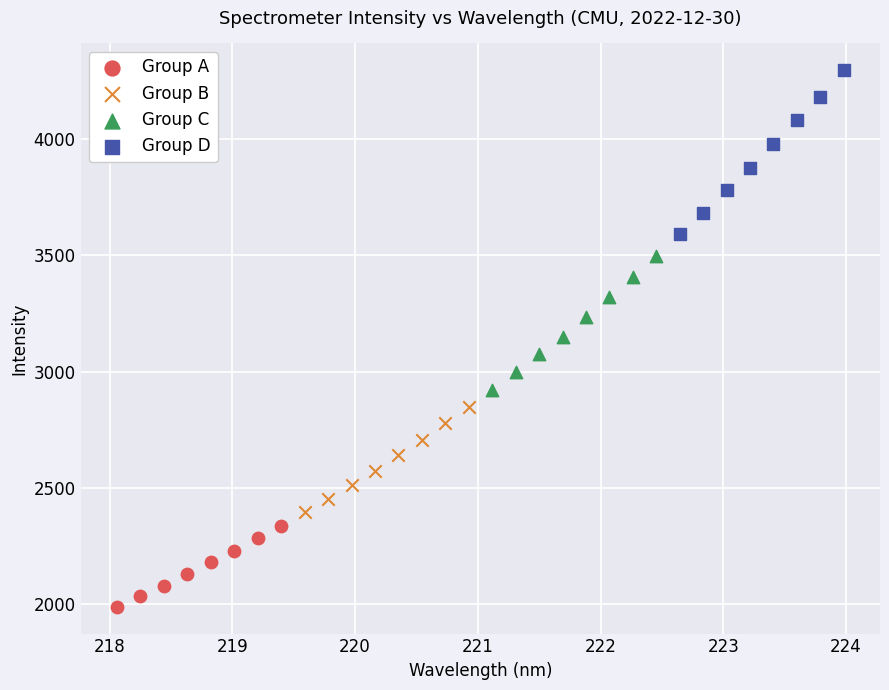

Which series contains the lowest Y value?

Group A